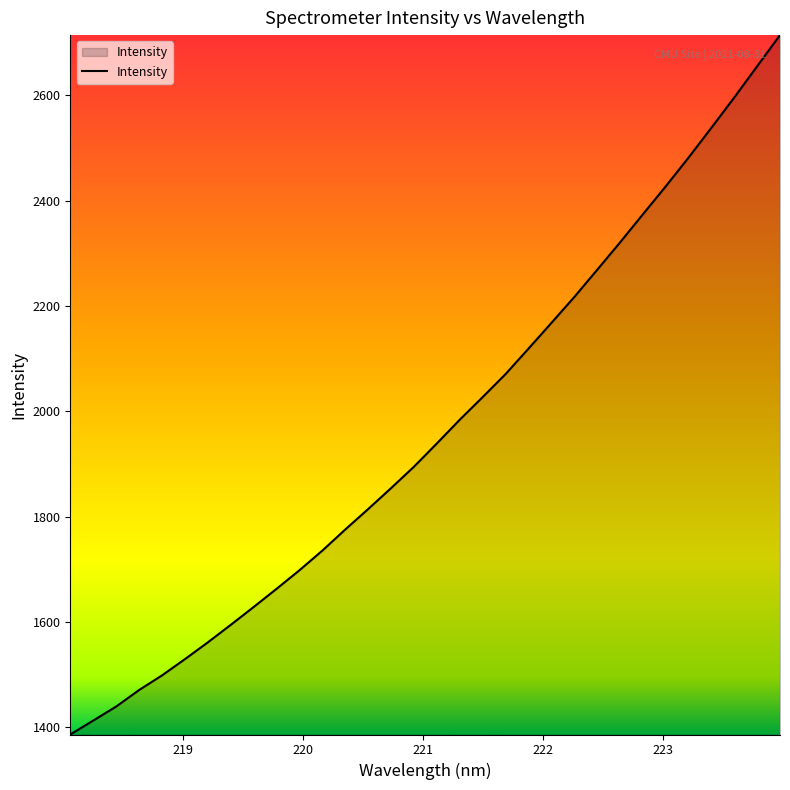

What is the maximum value shown in the chart?

2714.5